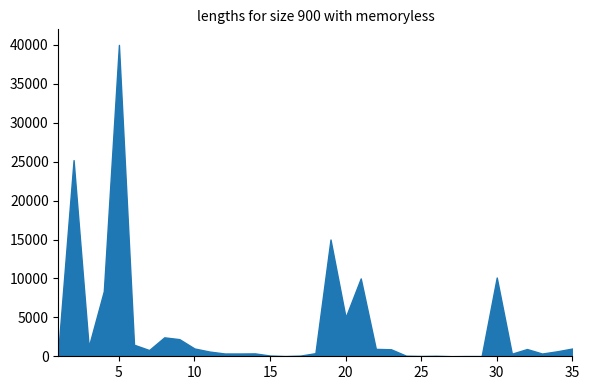

Approximately how many times larger is the value at 10 compared to 1?

1.0